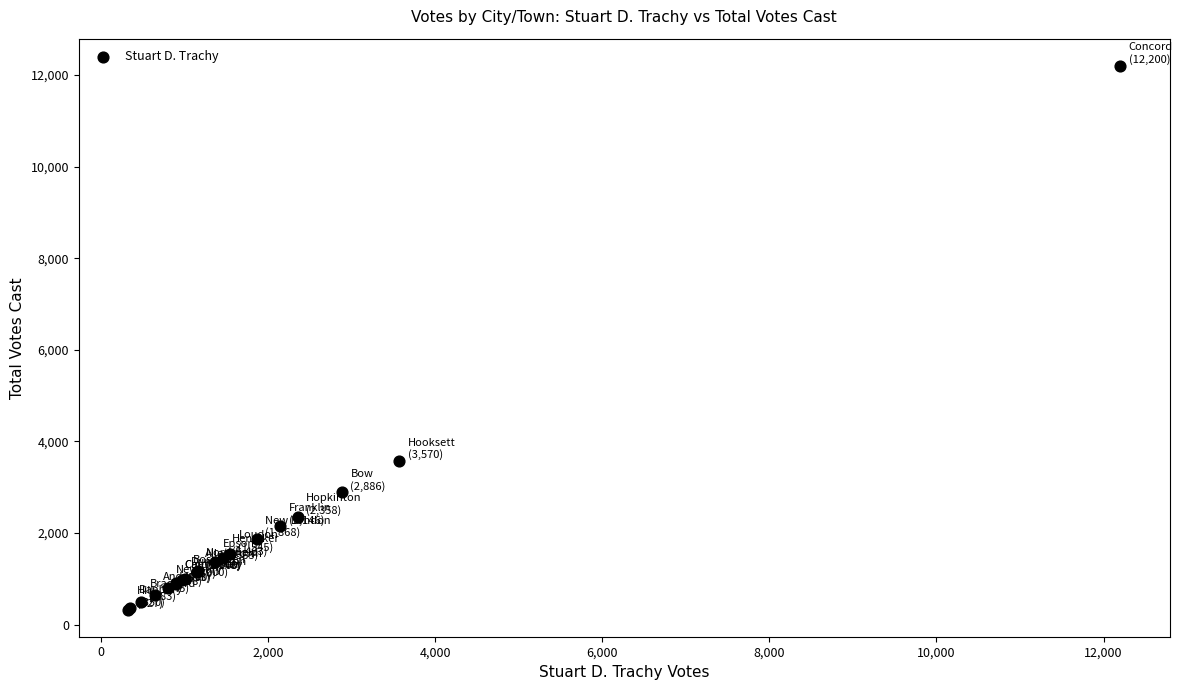

What Y value in the scatter plot is closest to 6263?

3570